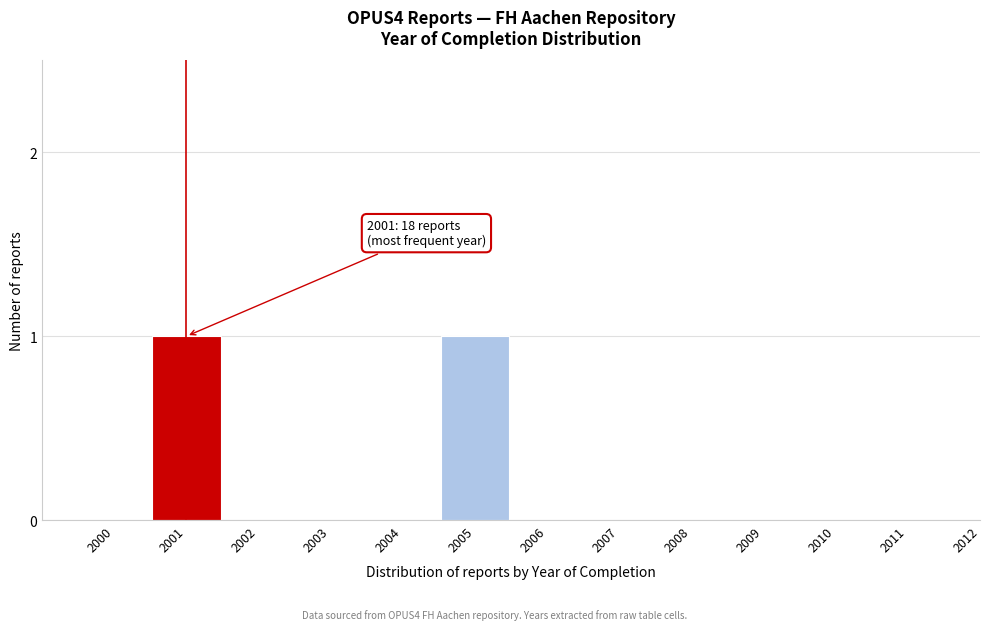

Reading left to right, list all the values displayed in this chart.

2000=0	2001=1	2002=0	2003=0	2004=0	2005=1	2006=0	2007=0	2008=0	2009=0	2010=0	2011=0	2012=0